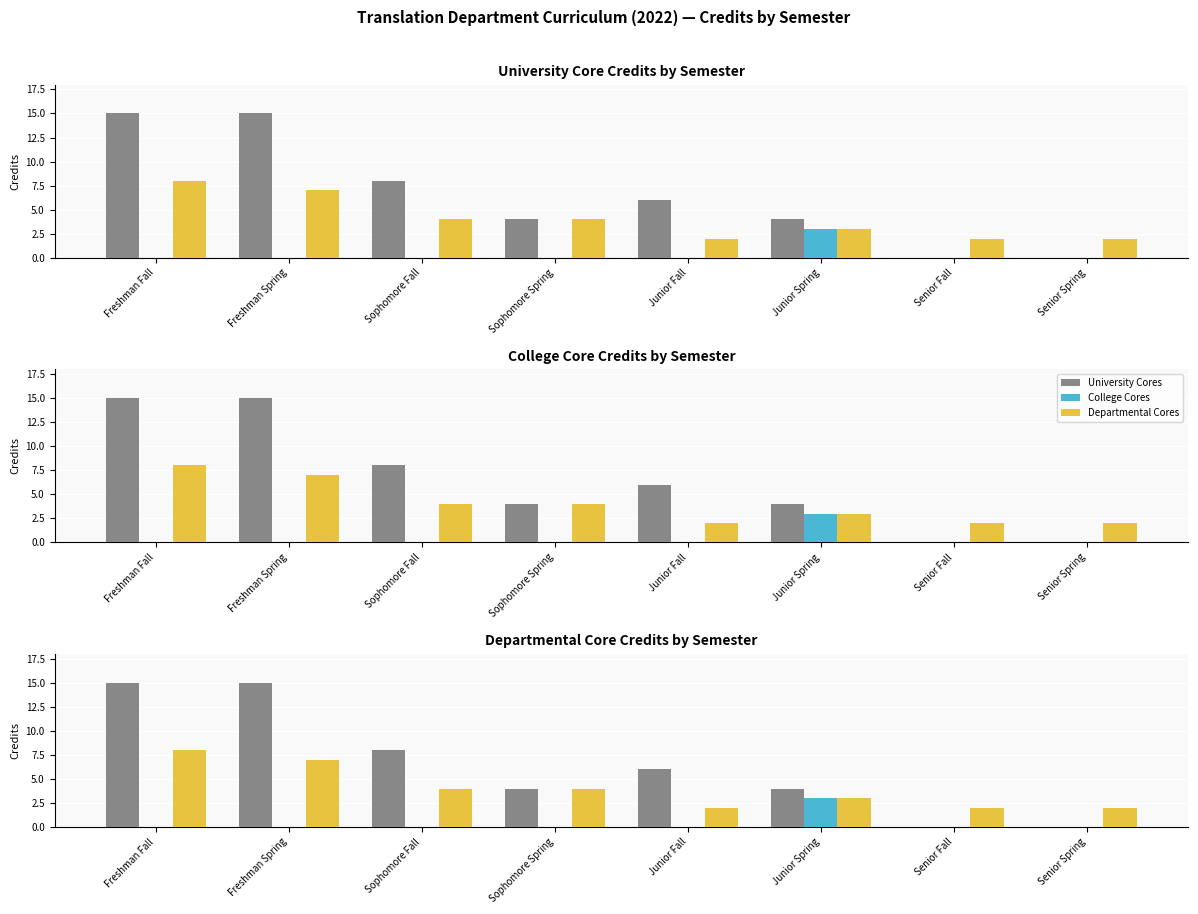

What is the value of the University Cores bar at the 1st from the left?

15